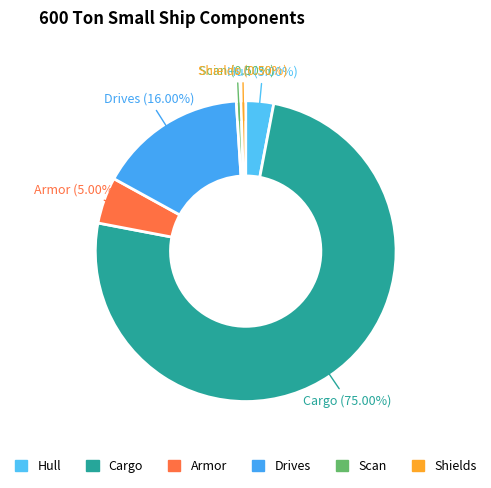

Is Scan the majority of the pie?

No